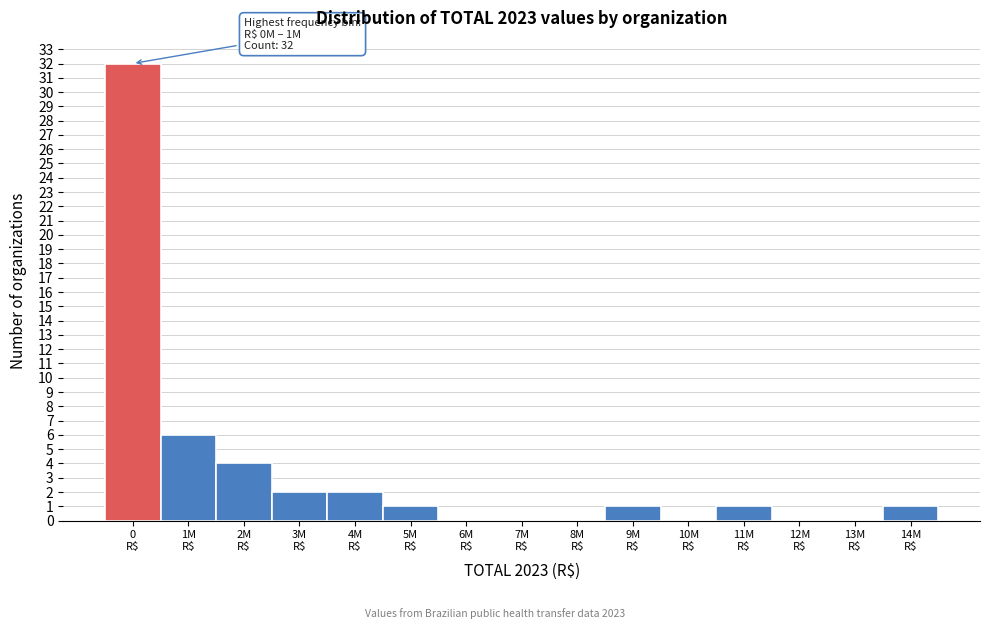

What is the sum of all values?

50